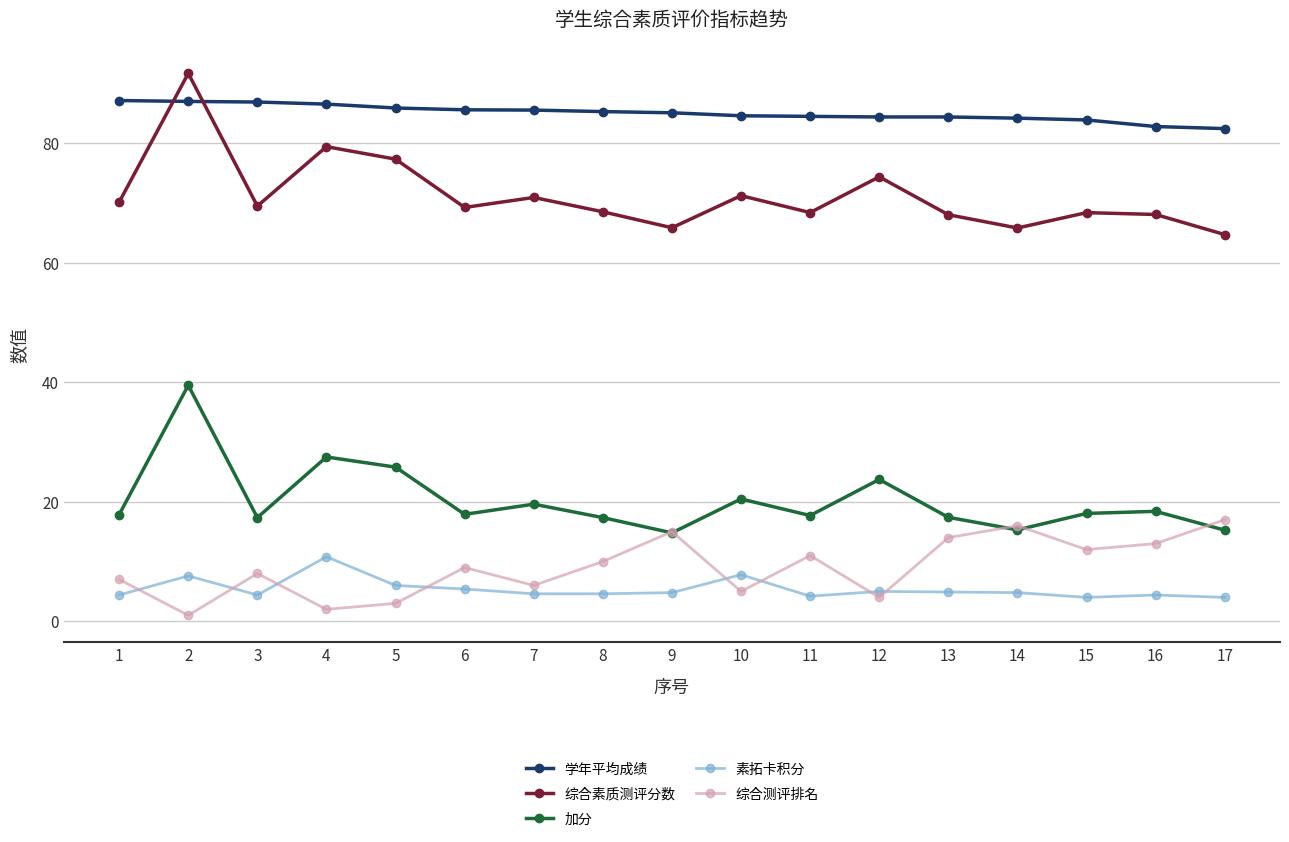

What is the value of the 学年平均成绩 point at the 15th from the left?

83.9